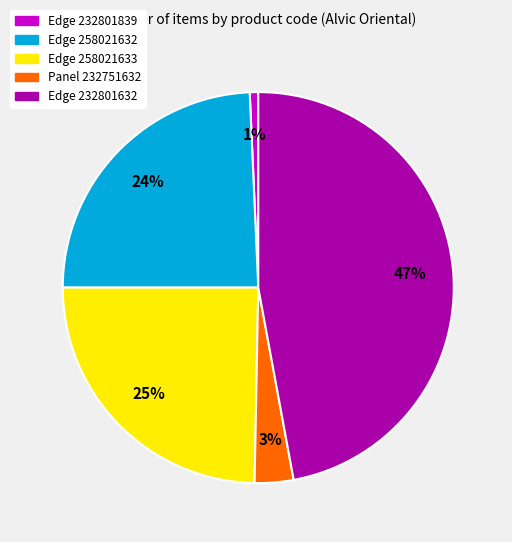

Is there any slice that represents more than half of the pie?

No